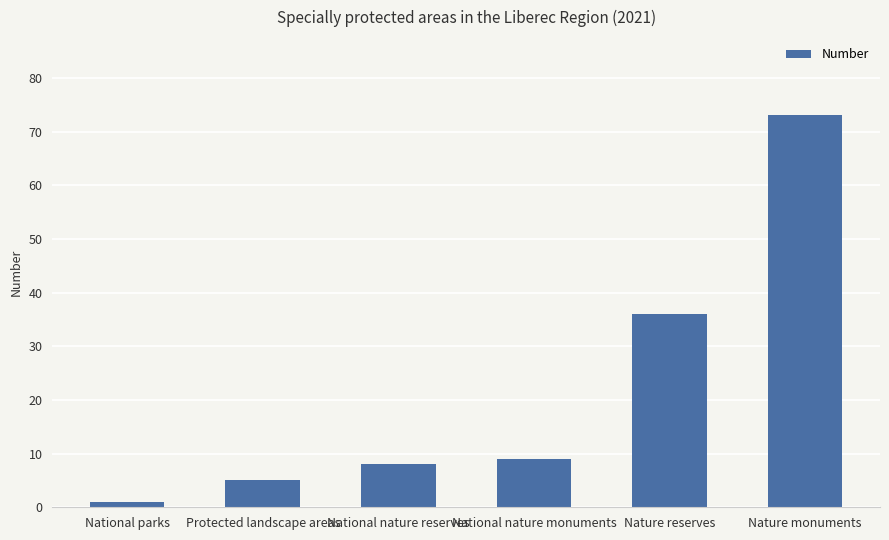

The chart shows a value of 6 at National nature monuments. True or false?

False